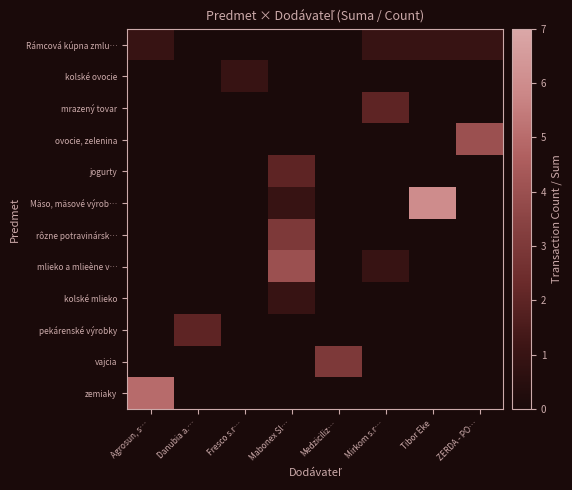

What is the spread (max minus min) of values at Danubia a.…?

2